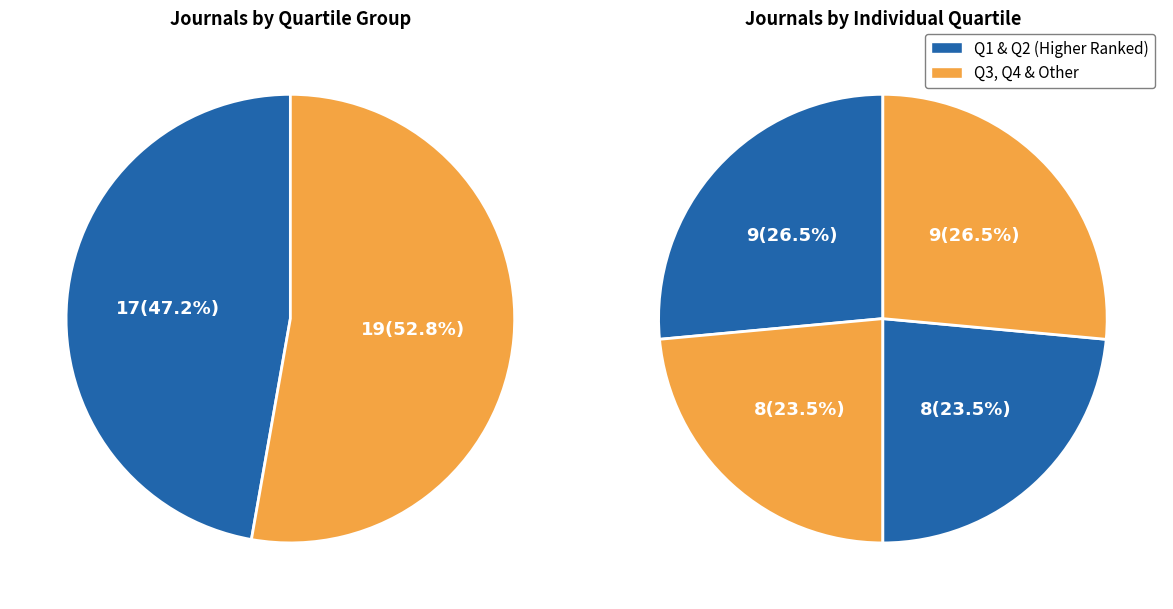

Combined, do Q1 and Q2 account for over 50%?

No